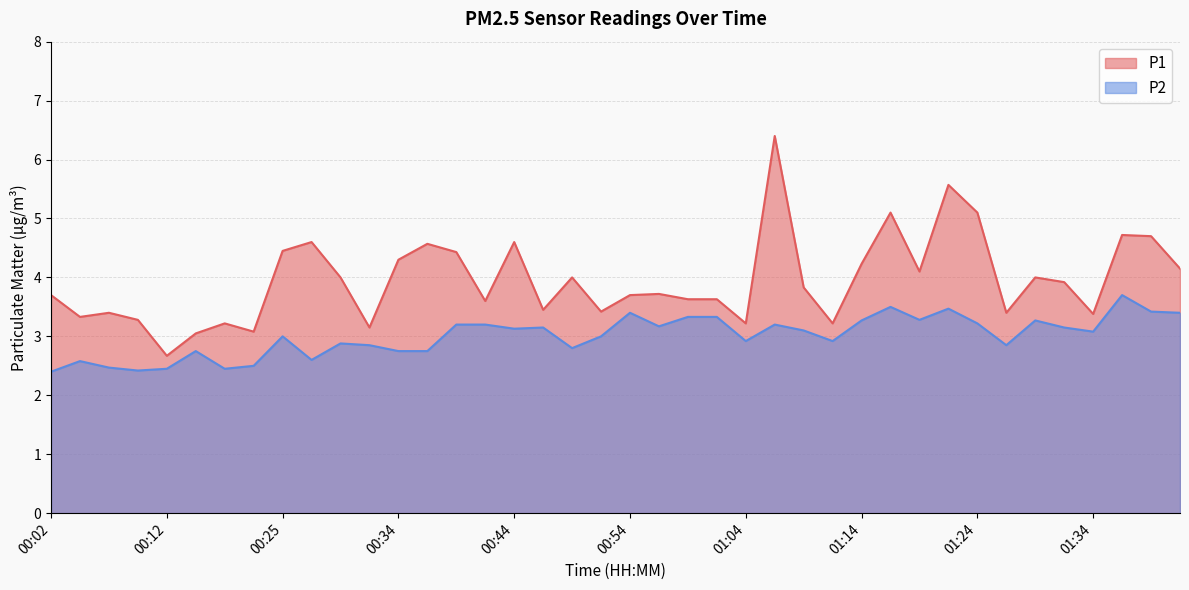

What is the value of the P1 point at the 30th from the left?

5.1